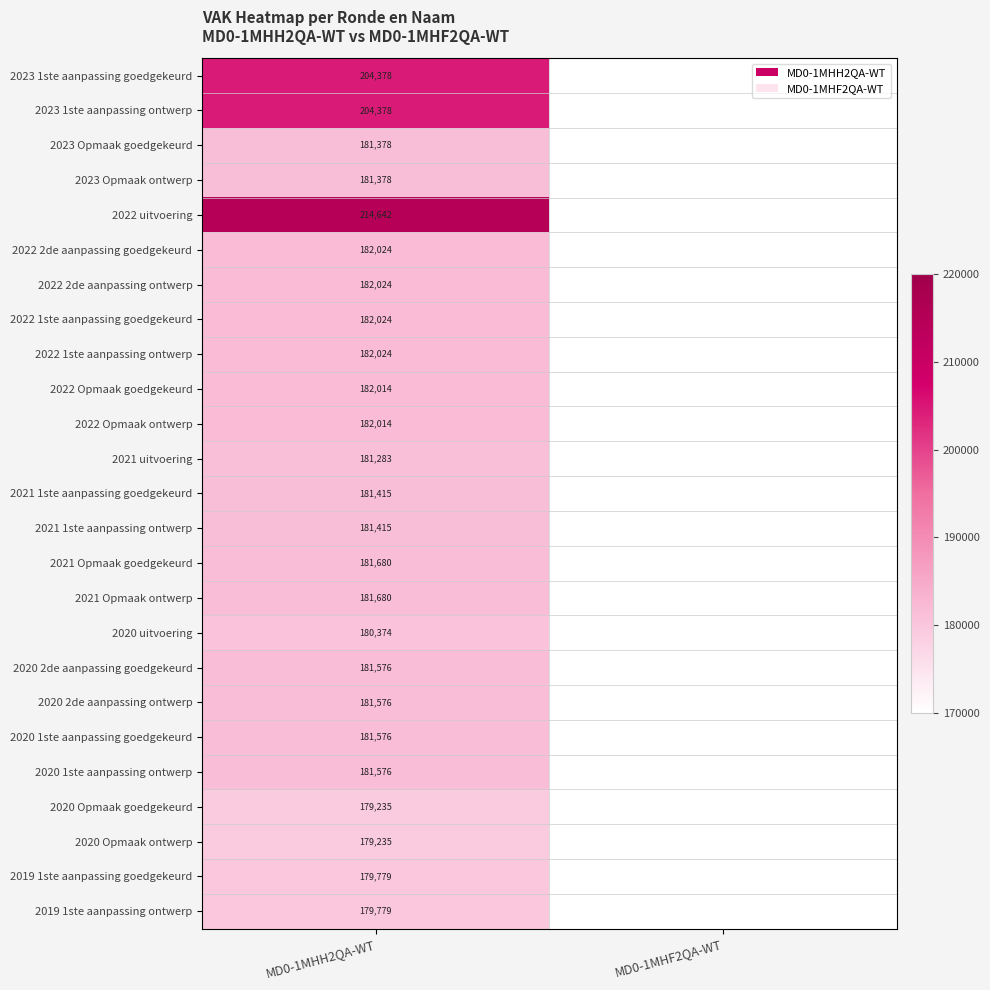

What is the spread (max minus min) of values at MD0-1MHH2QA-WT?

35407